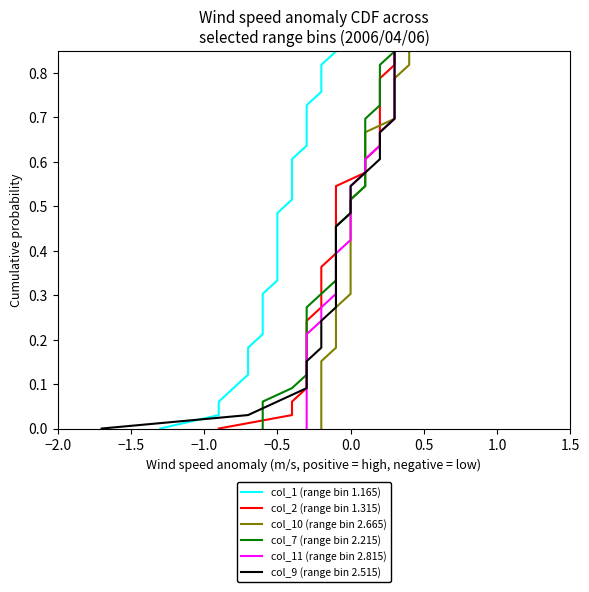

At how many categories does at least one series exceed 0?

33